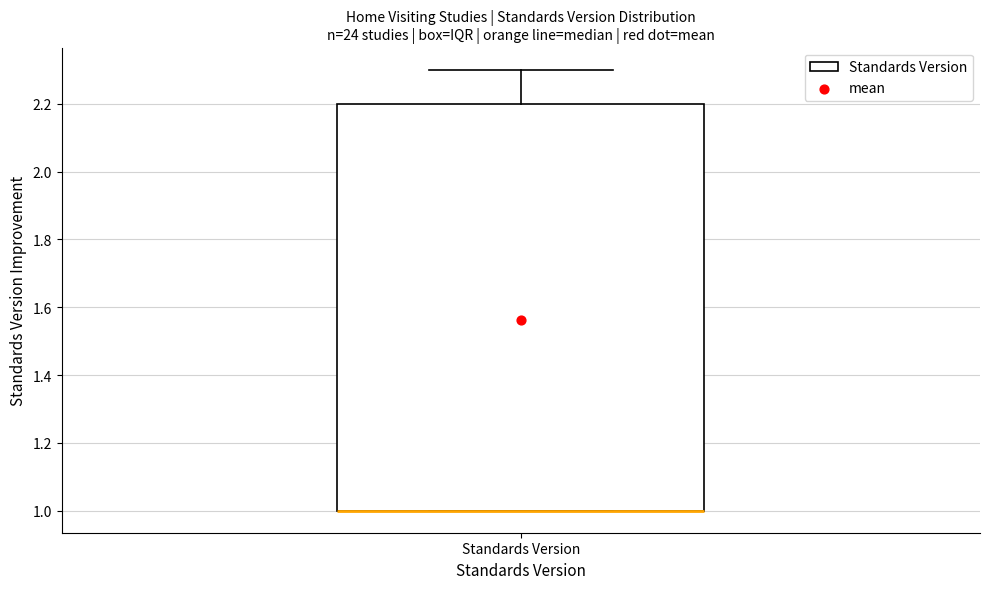

Where is the upper edge of the box for Standards Version on the y-axis? The values are not printed on the chart, so give them approximately, as read against the axis.

2.2